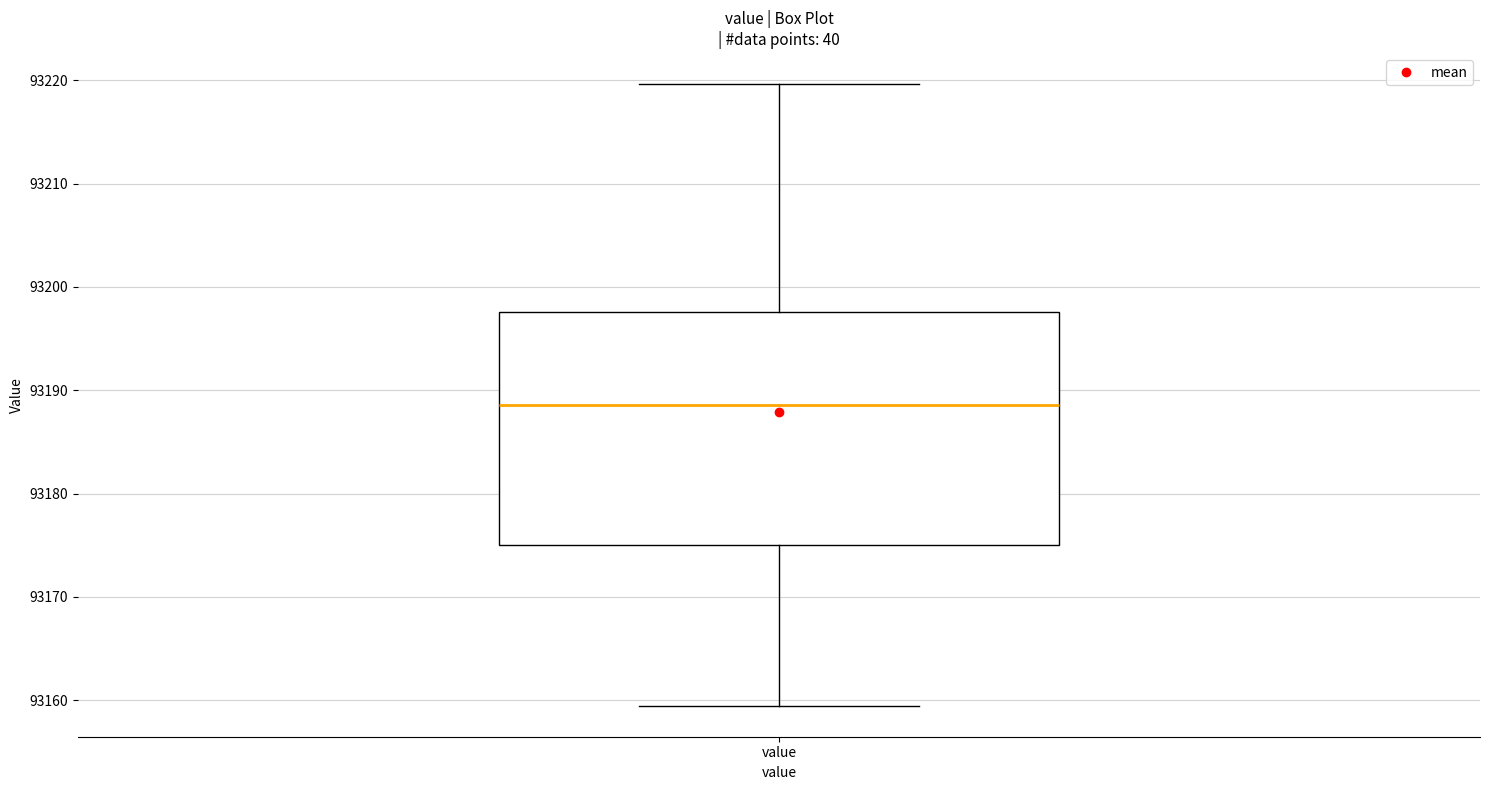

Read this box plot against the y-axis: the position of the median line, the range covered by the box, and the ends of both whiskers. The values are not printed on the chart, so give them approximately, as read against the axis.

median 93189, box 93175 to 93198, whiskers 93159 to 93220